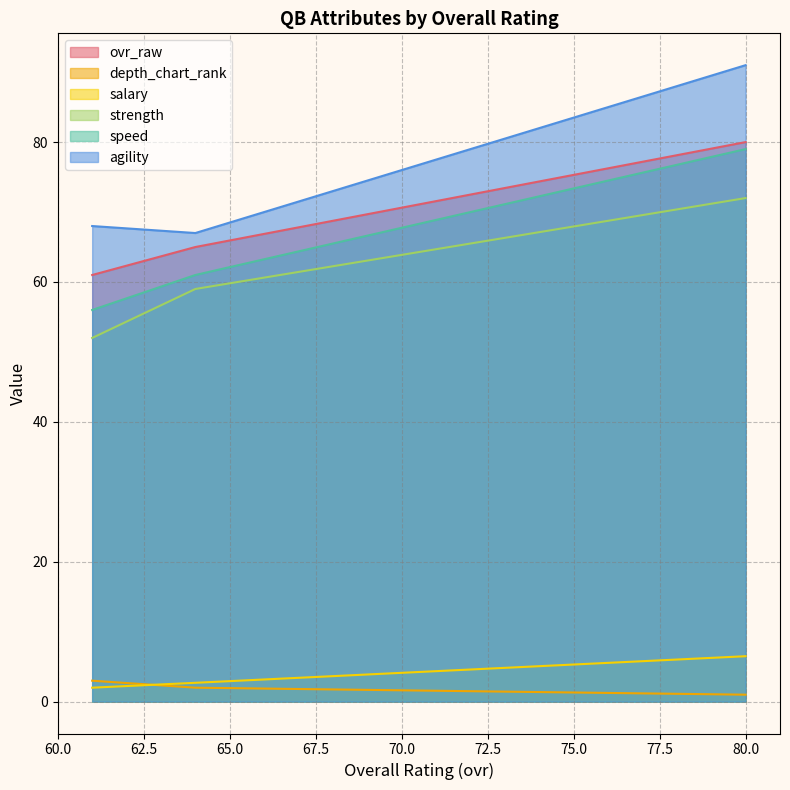

How many lines are shown in the chart?

6